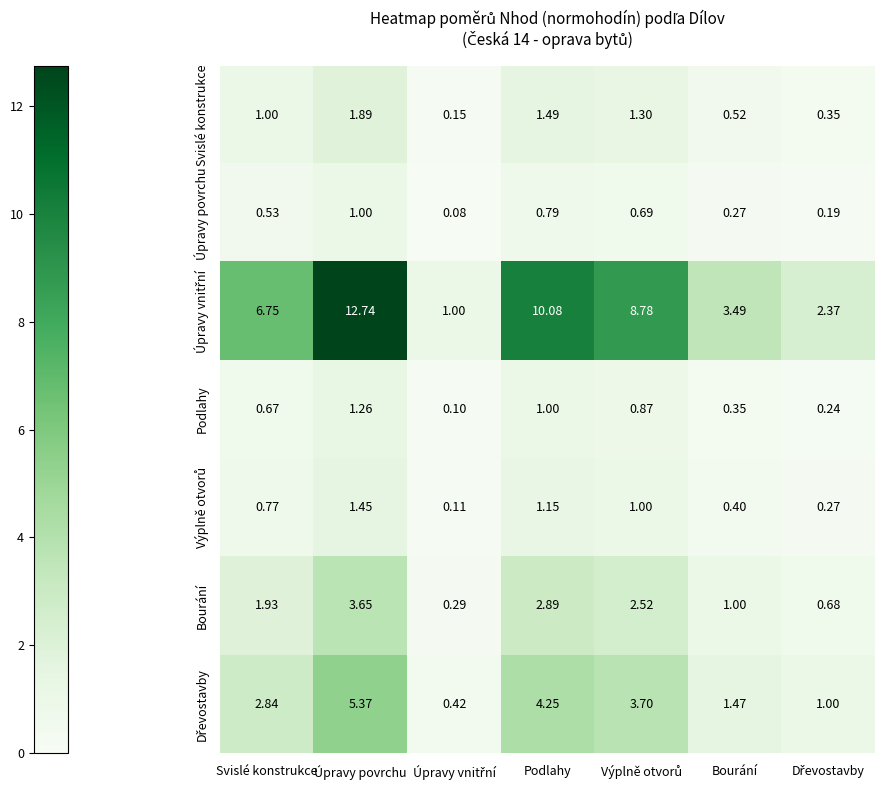

At which category is the sum across all series the highest?

Úpravy povrchu